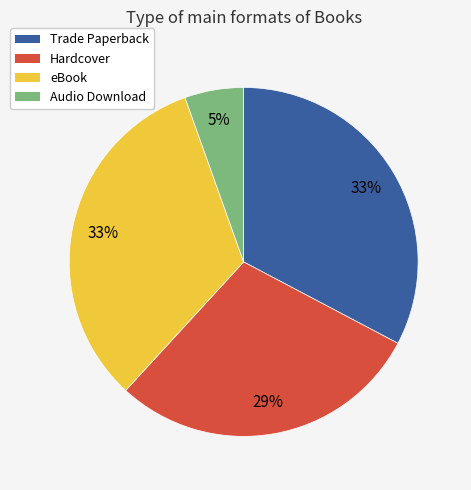

Which category has the smallest portion of the pie?

Audio Download